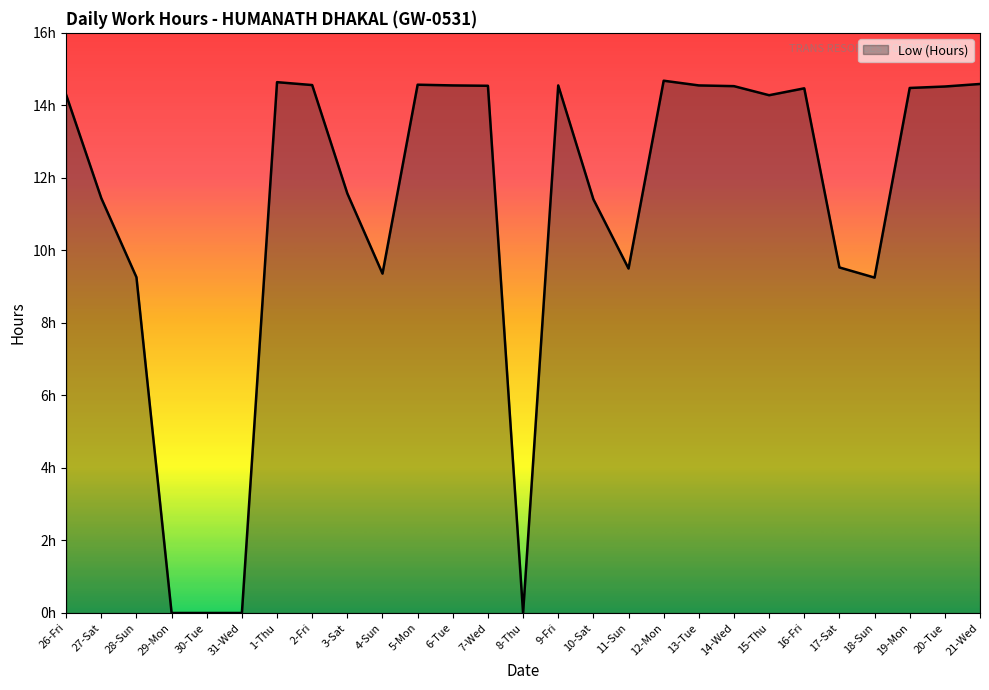

The value at 15-Thu is 6.4. True or false?

False